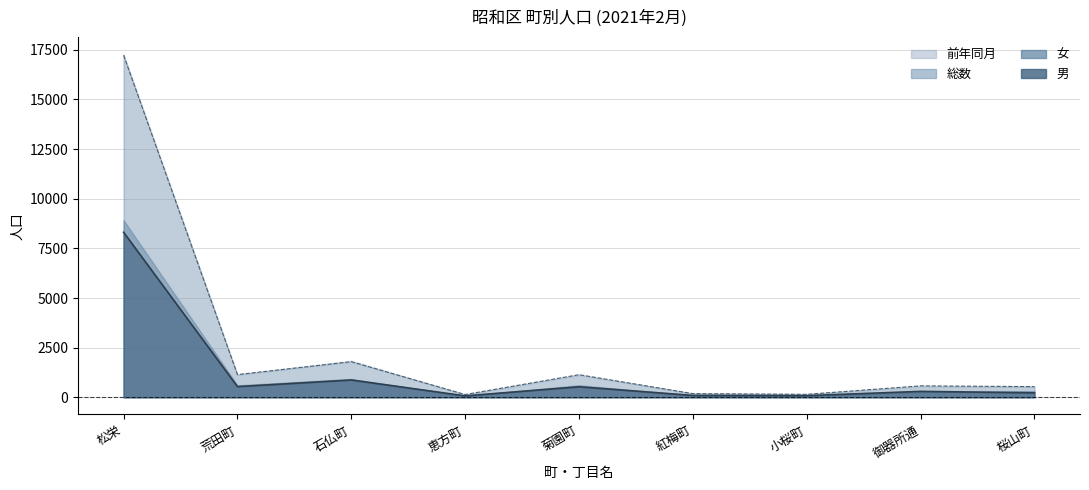

Between 菊園町 and 桜山町, which is larger?

菊園町